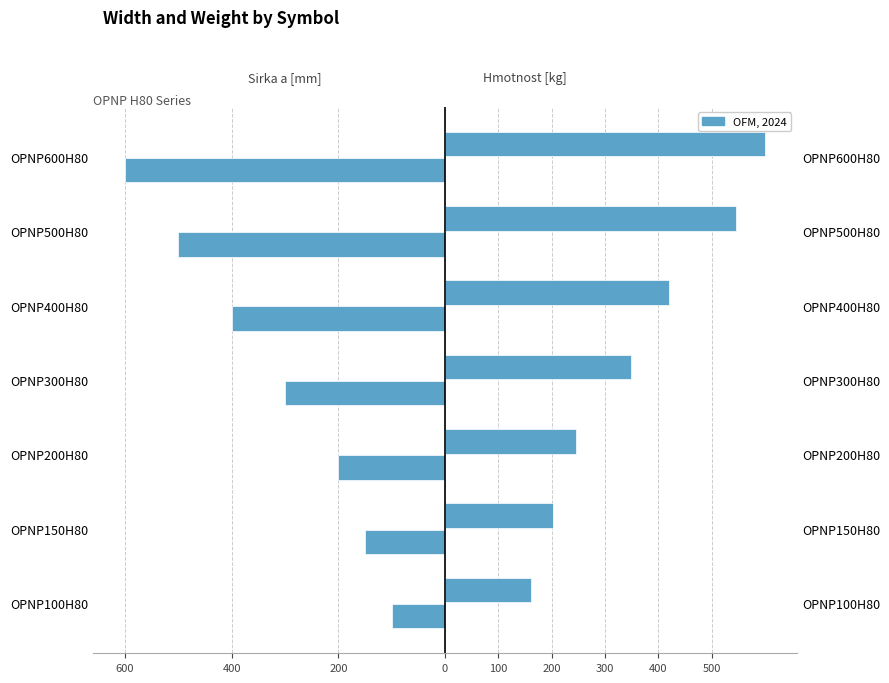

Count the number of categories in the chart.

7